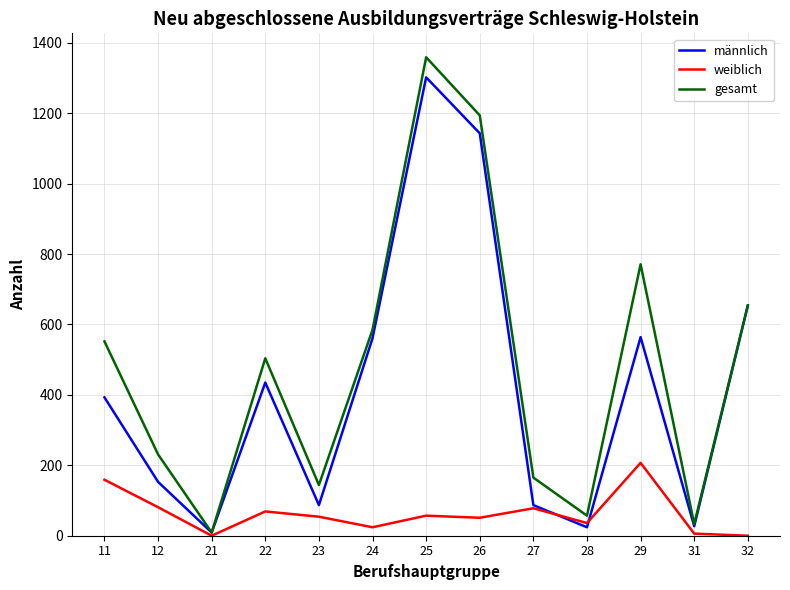

At which category does the chart reach its peak across all series?

25